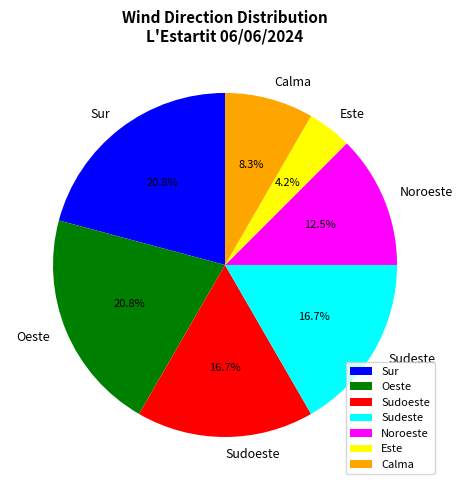

How many segments does this pie chart have?

7